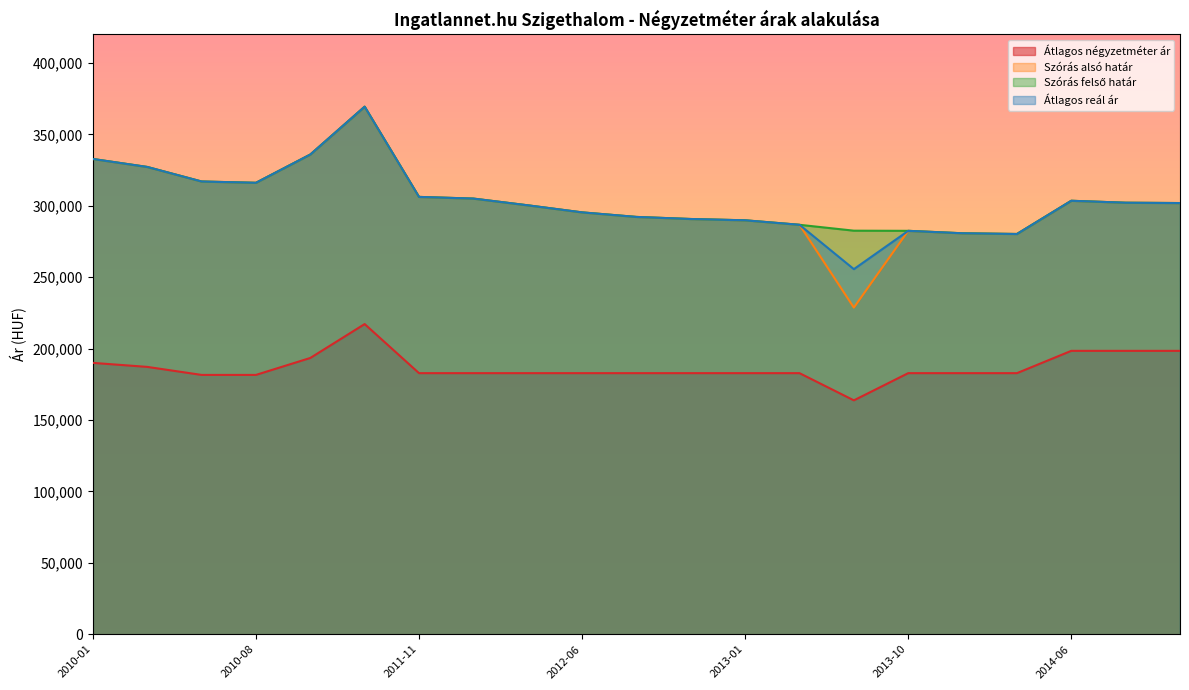

How many values in the Szórás felső határ series exceed 301930?

10